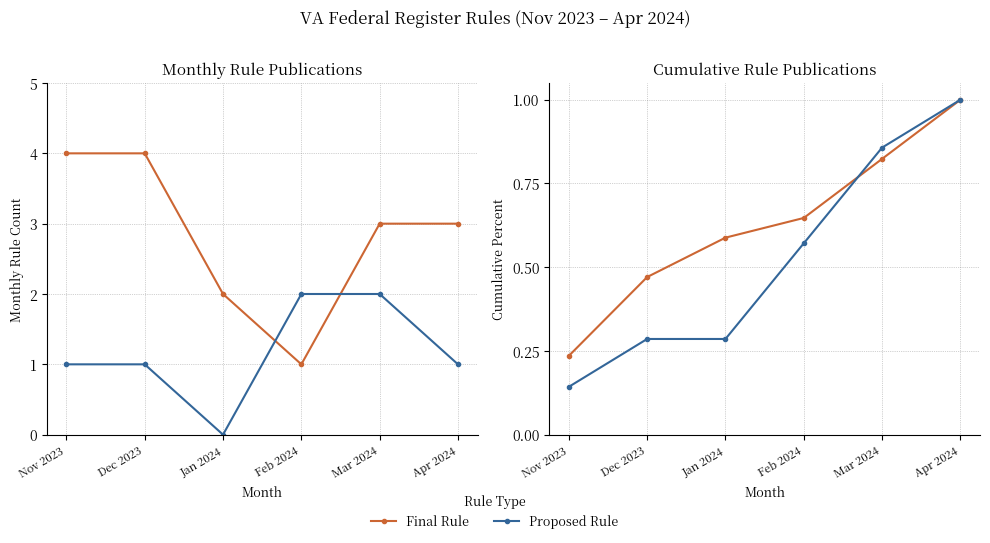

What is the average value of the Final Rule series?

0.6